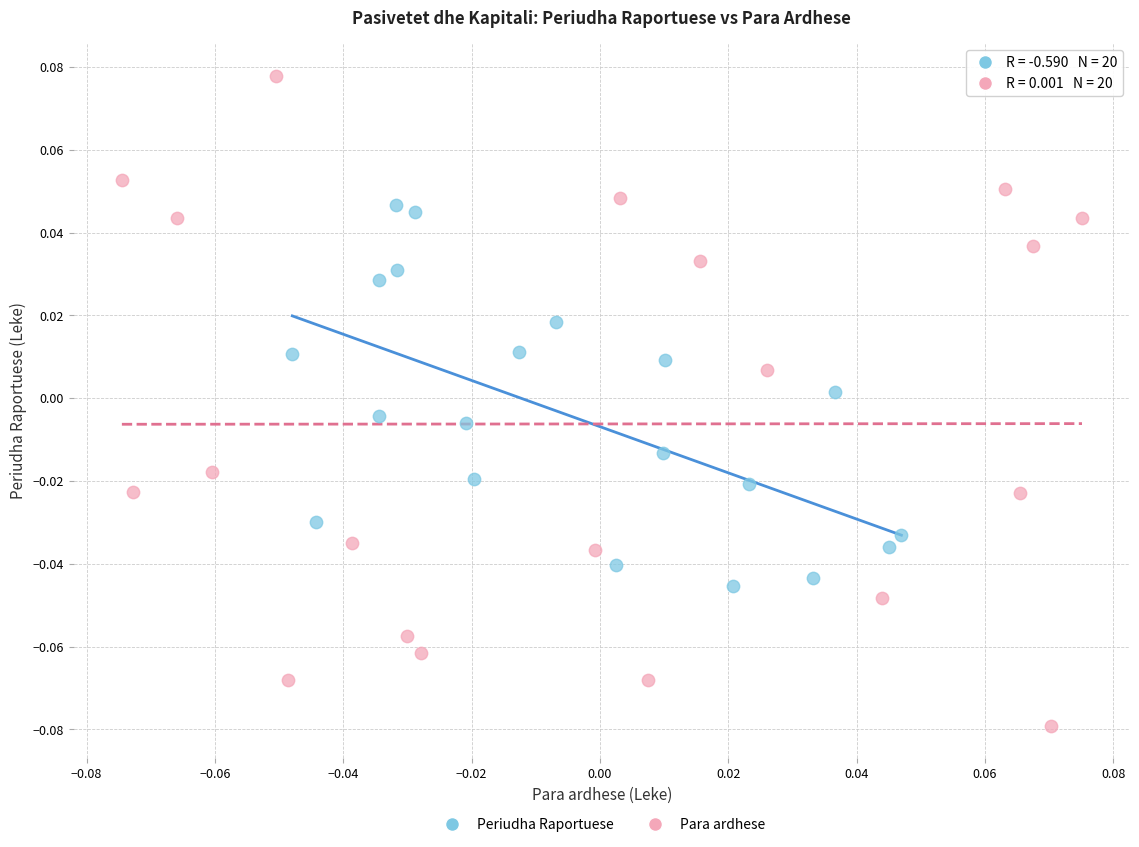

Which series has the largest Y range (max minus min)?

Para ardhese